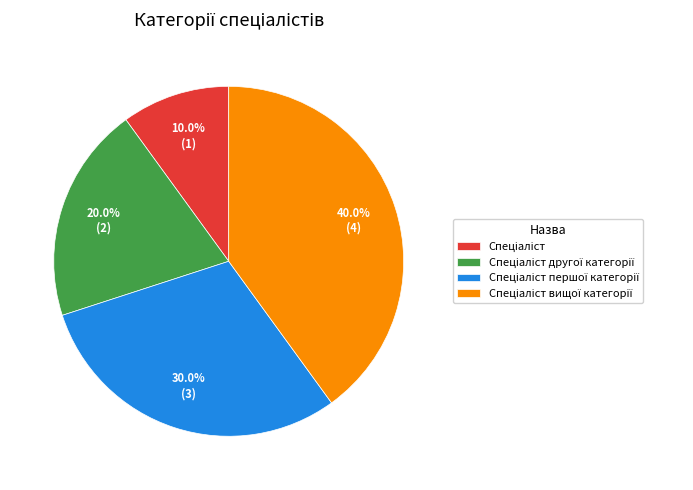

Is there a majority slice in this chart?

No